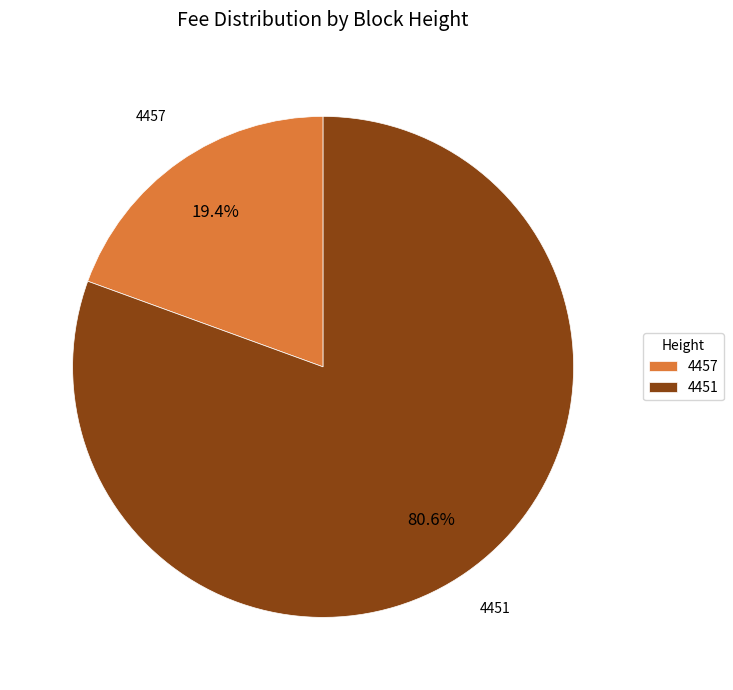

Is there a majority slice in this chart?

Yes